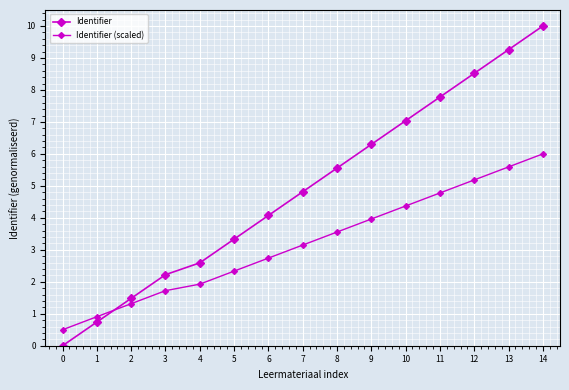

How many lines are shown in the chart?

2